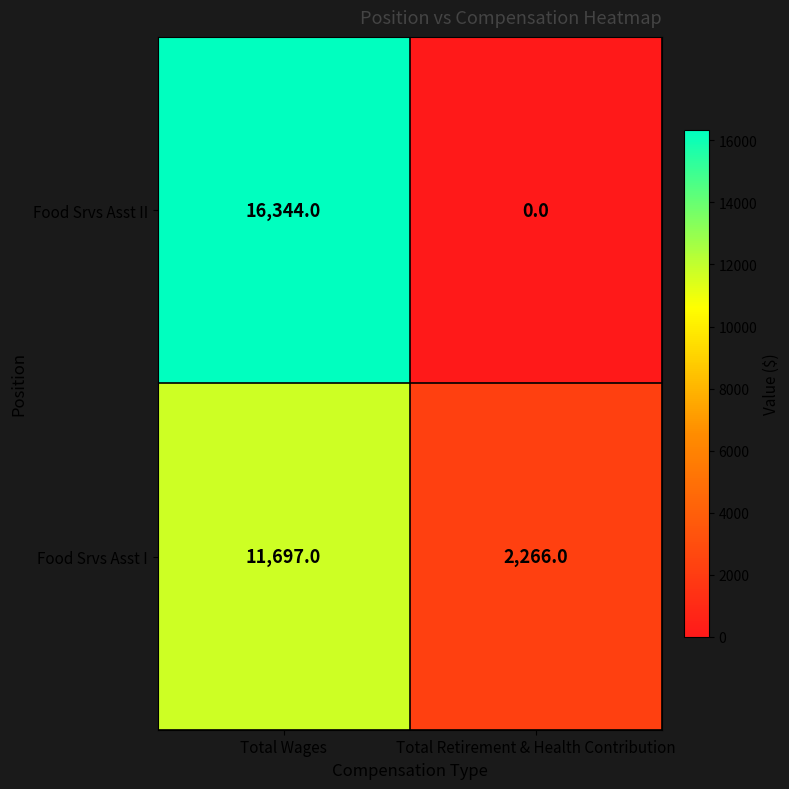

At how many categories does at least one series exceed 577?

2